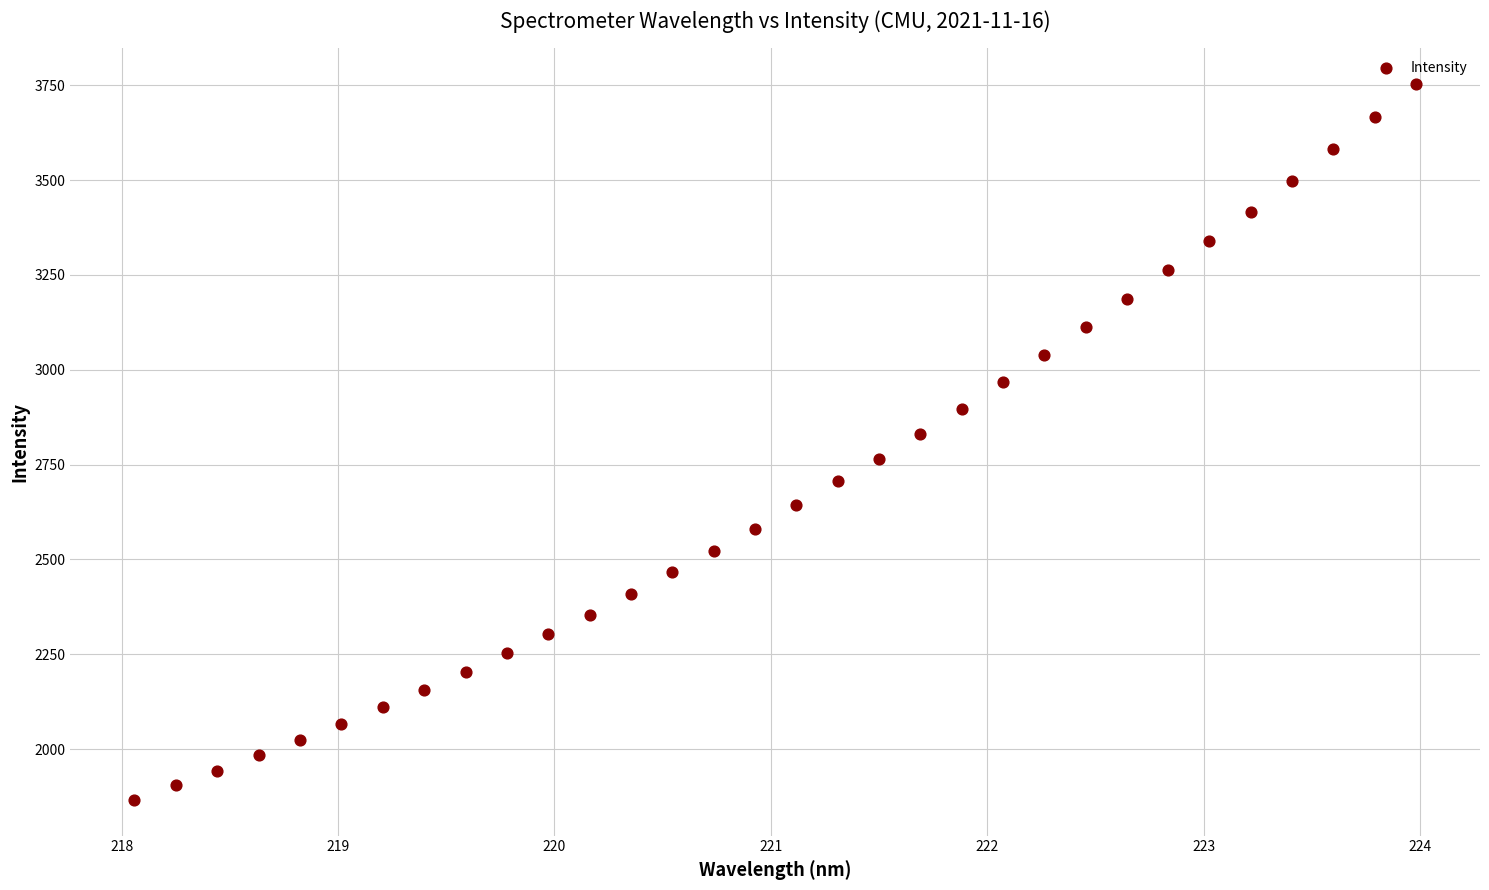

What is the range of Y values (max minus min)?

1886.7